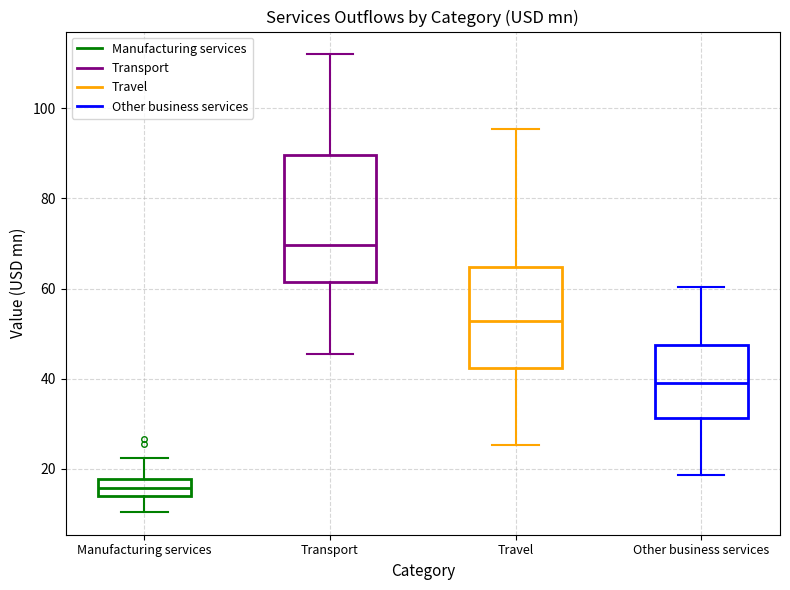

Reading left to right, transcribe this box plot: for each box, give where its median line is, the range the box spans, and where its two whiskers end, as read against the y-axis. The values are not printed on the chart, so give them approximately, as read against the axis.

Manufacturing services: median 16, box 14 to 18, whiskers 10 to 22
Transport: median 70, box 62 to 90, whiskers 46 to 112
Travel: median 52, box 42 to 64, whiskers 26 to 96
Other business services: median 40, box 32 to 48, whiskers 18 to 60